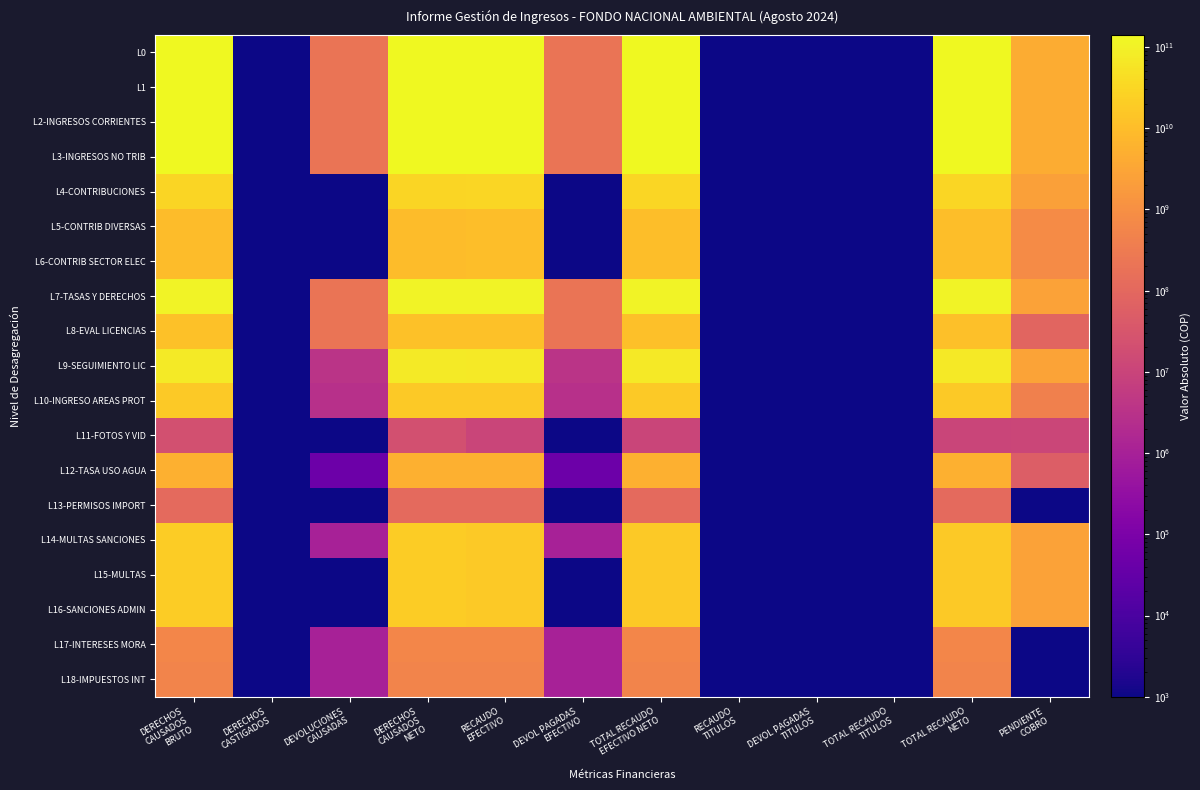

Which category has the lowest value across all series?

DERECHOS
CASTIGADOS